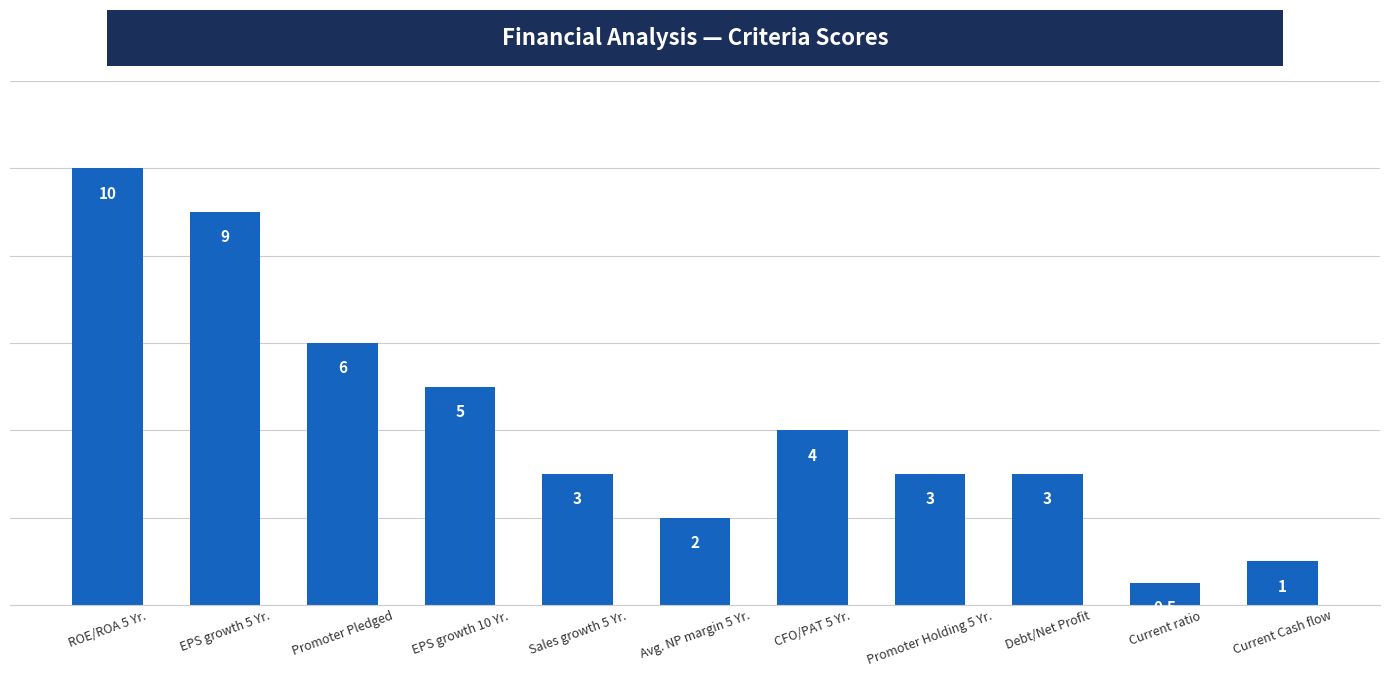

Which label corresponds to the smallest value in the chart?

Current ratio